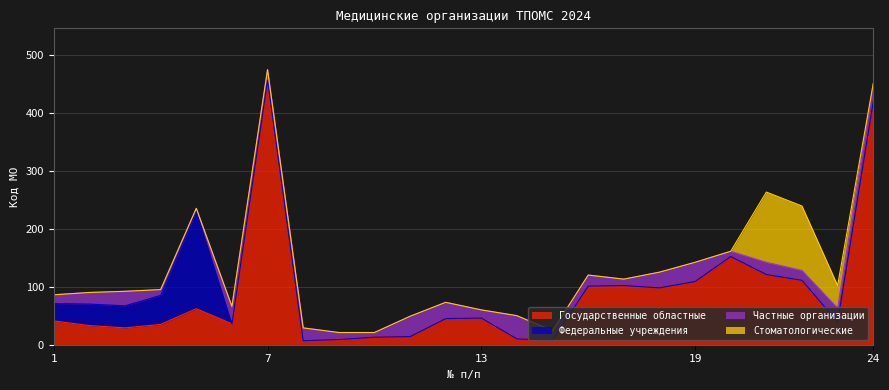

What is the average value of the Государственные областные series?

87